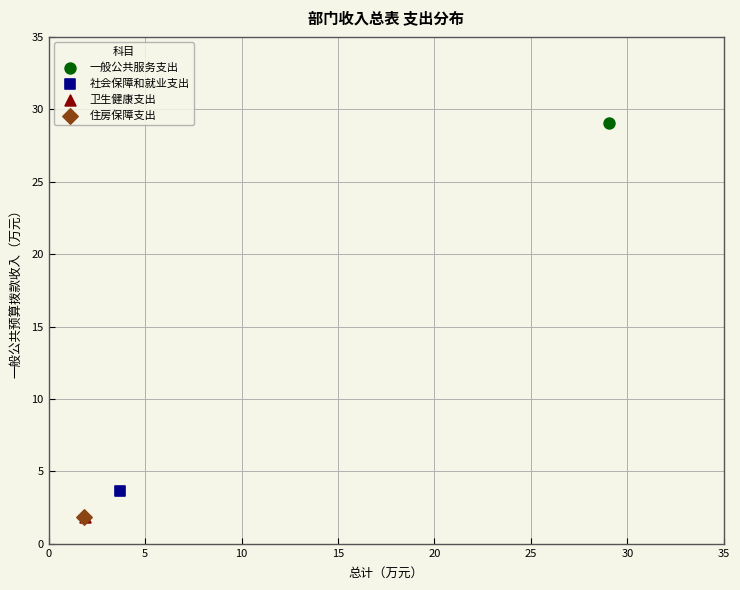

Which series reaches the maximum Y coordinate?

一般公共服务支出